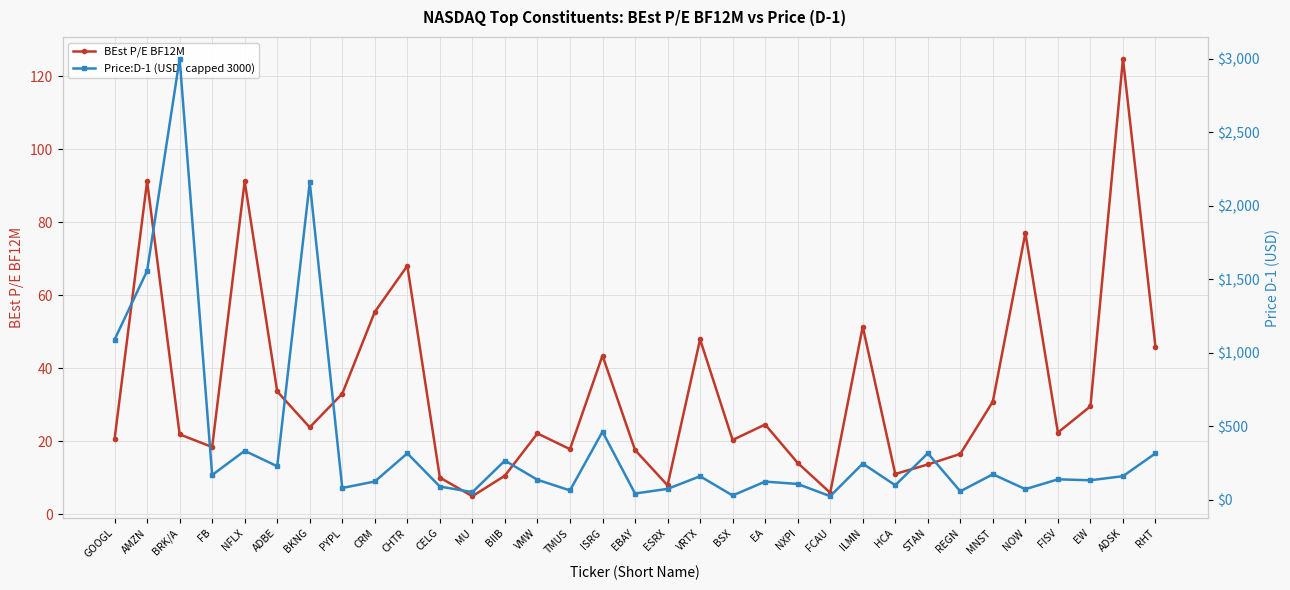

What is the approximate value of BEst P/E BF12M at EBAY?

17.6